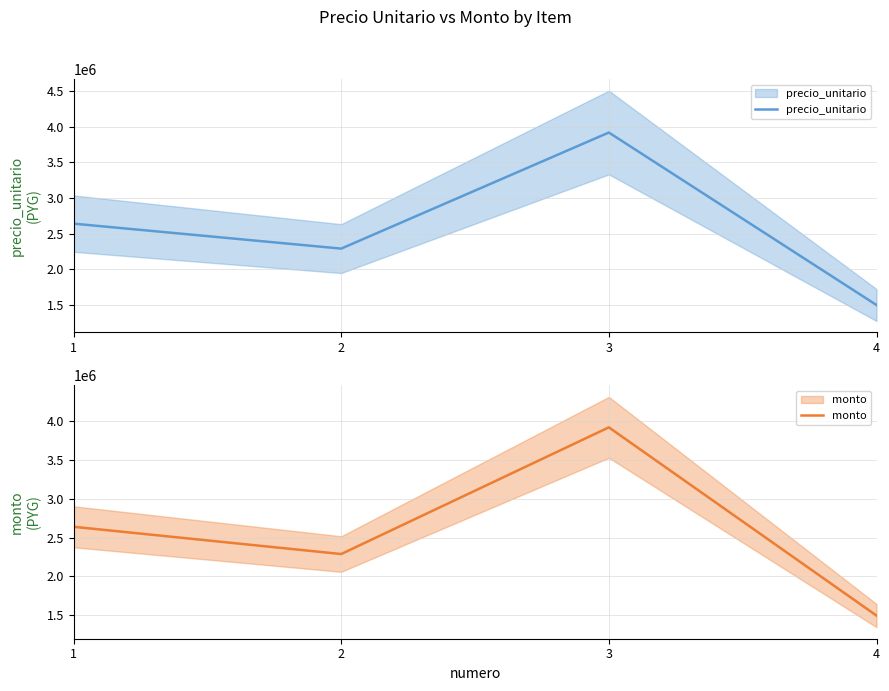

Which category has the lowest value in the precio_unitario series?

4